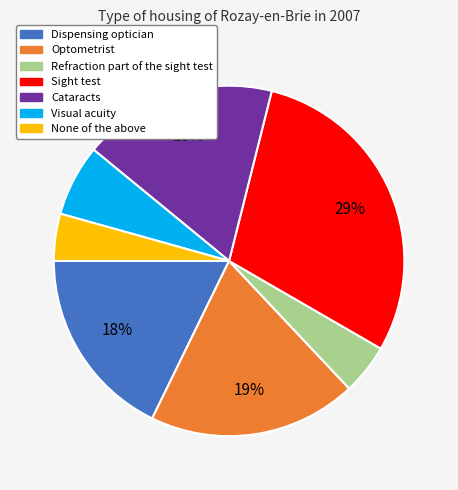

Is the sum of Refraction part of the sight test and Dispensing optician greater than half?

No